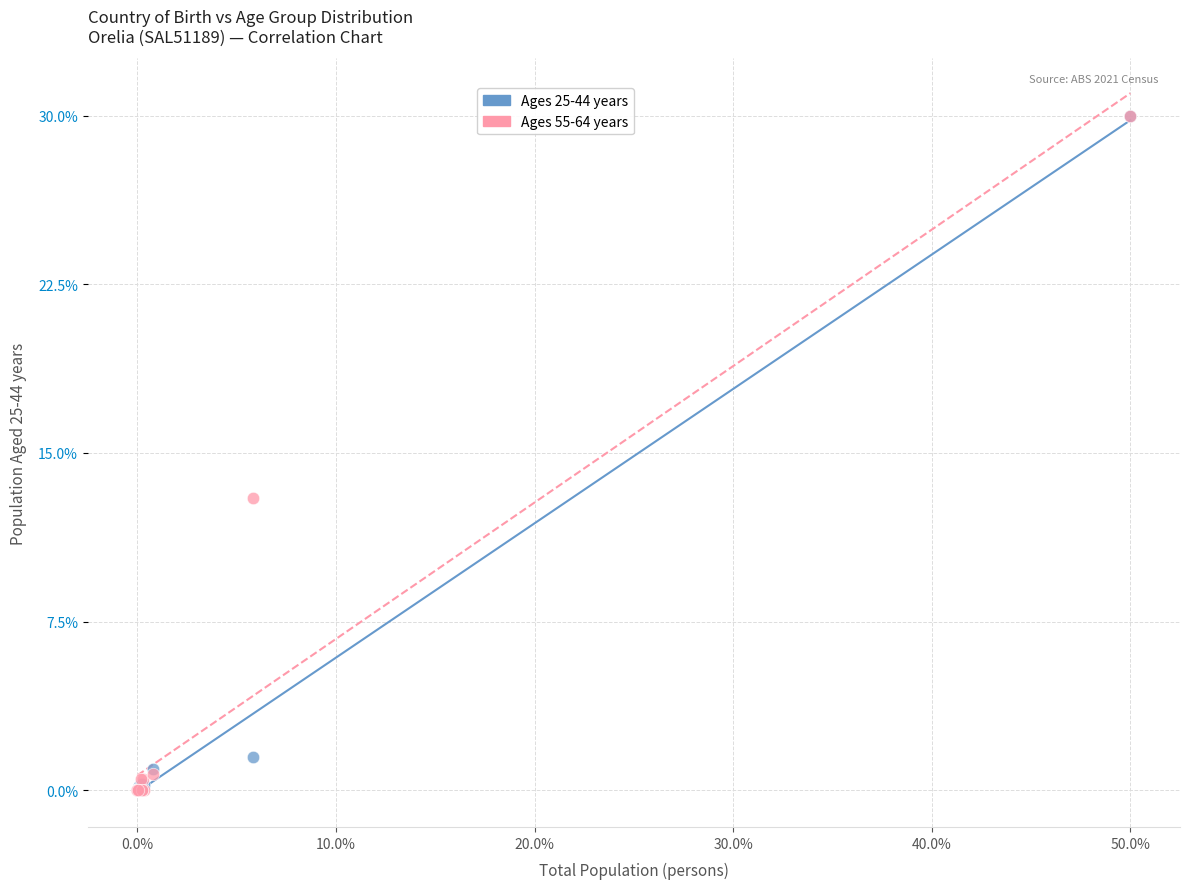

Across all series, what Y value is closest to 15?

13.0